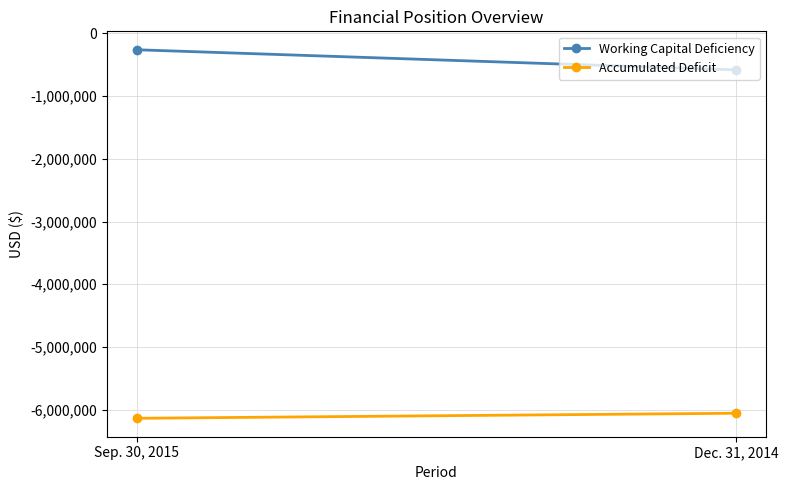

What is the difference between the highest and lowest values at Dec. 31, 2014?

5470328